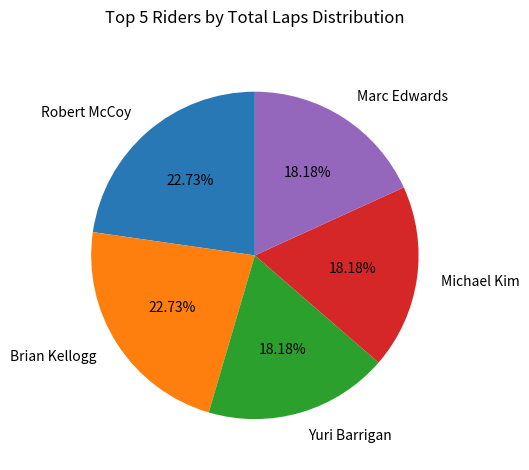

Approximately how many times larger is the value at Michael Kim compared to Brian Kellogg?

0.8